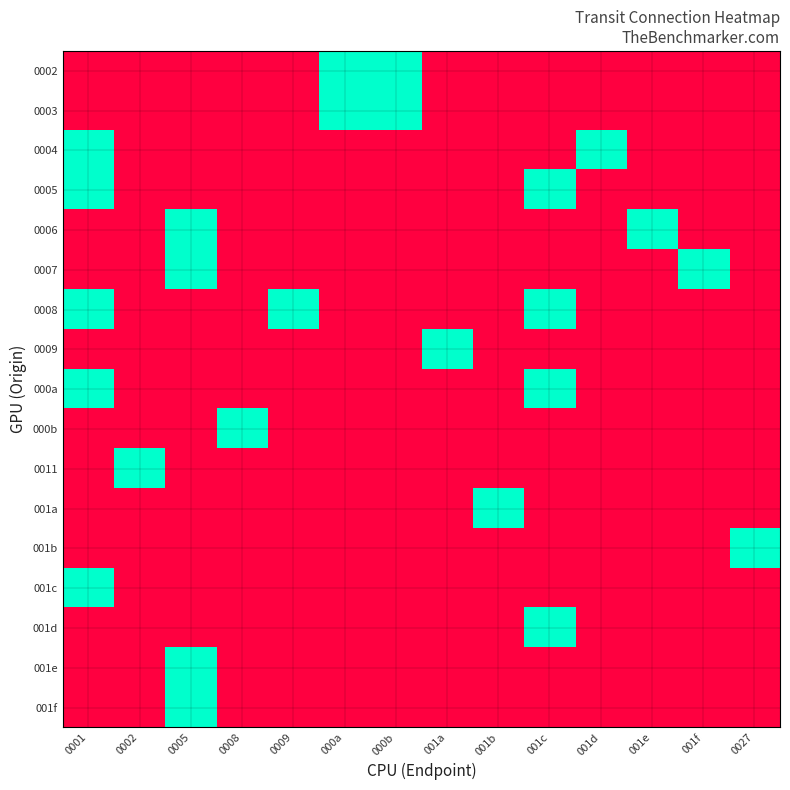

Between 0002 and 000b, which is larger?

000b